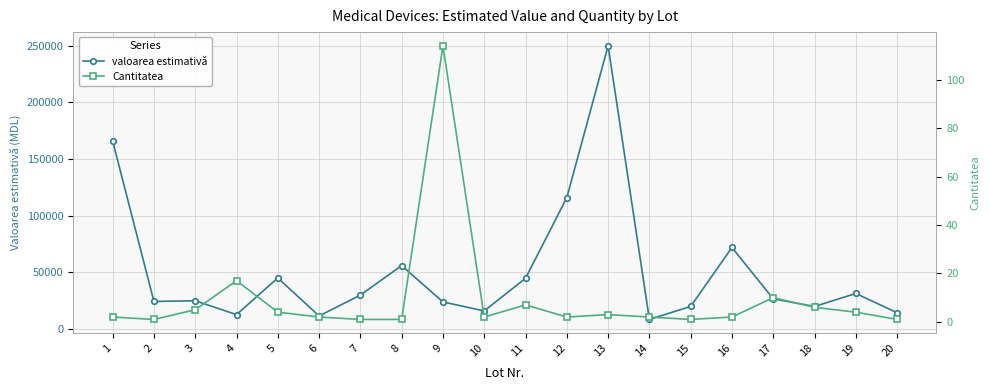

What is the lowest value of the valoarea estimativă series?

8500.0